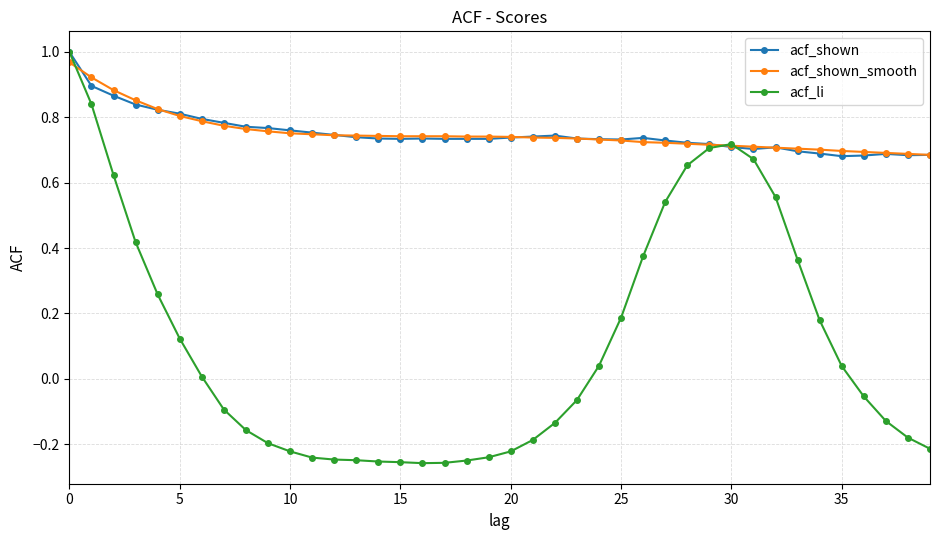

Which series has the widest spread of values?

acf_li